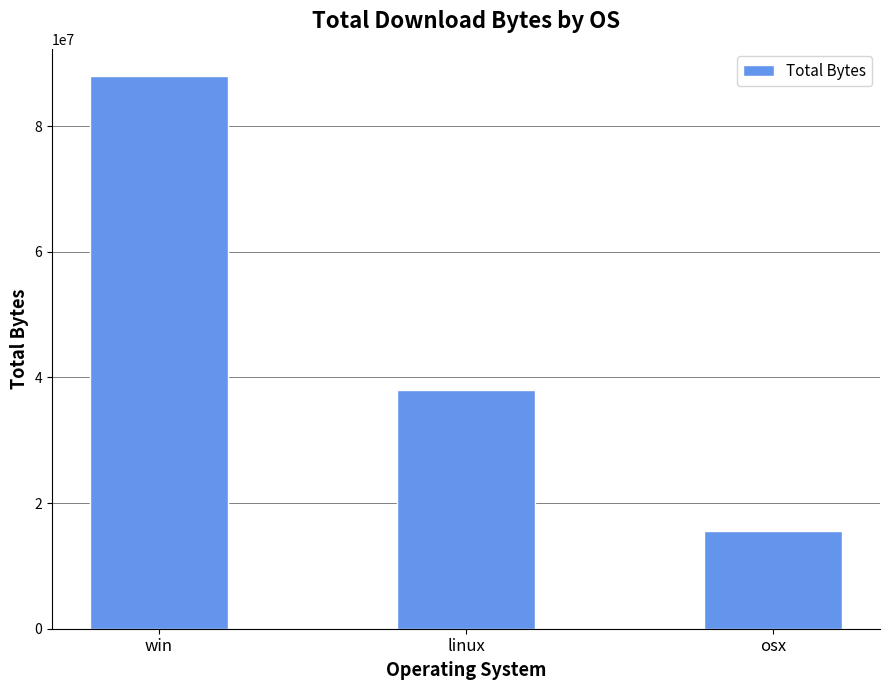

What is the label of the 1st bar from the left?

win